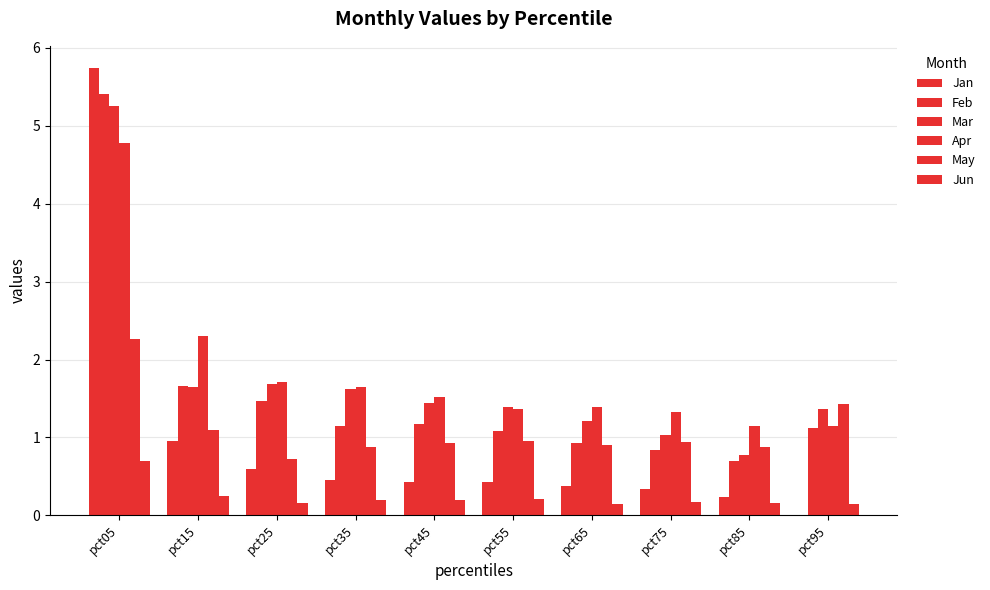

How many groups of bars are there?

10